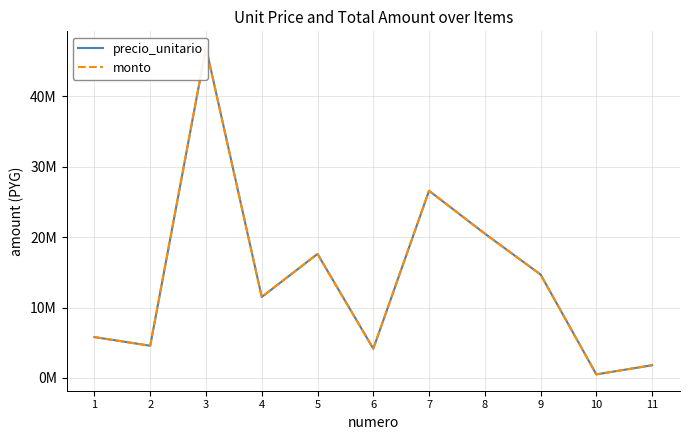

True or false: monto has more than 2 interior local peaks.

True